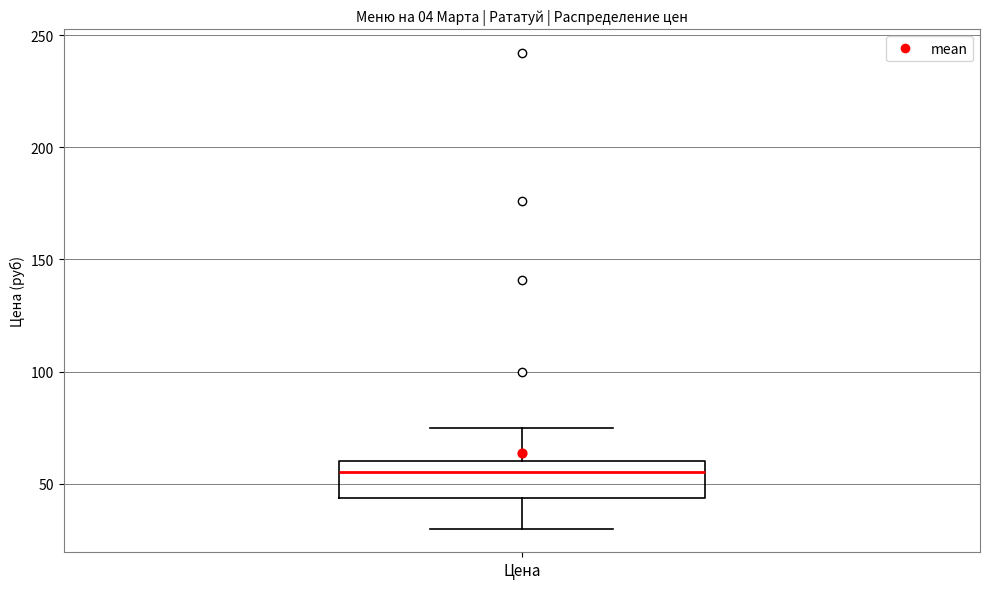

Read this box plot against the y-axis: the position of the median line, the range covered by the box, and the ends of both whiskers. The values are not printed on the chart, so give them approximately, as read against the axis.

median 55, box 45 to 60, whiskers 30 to 75